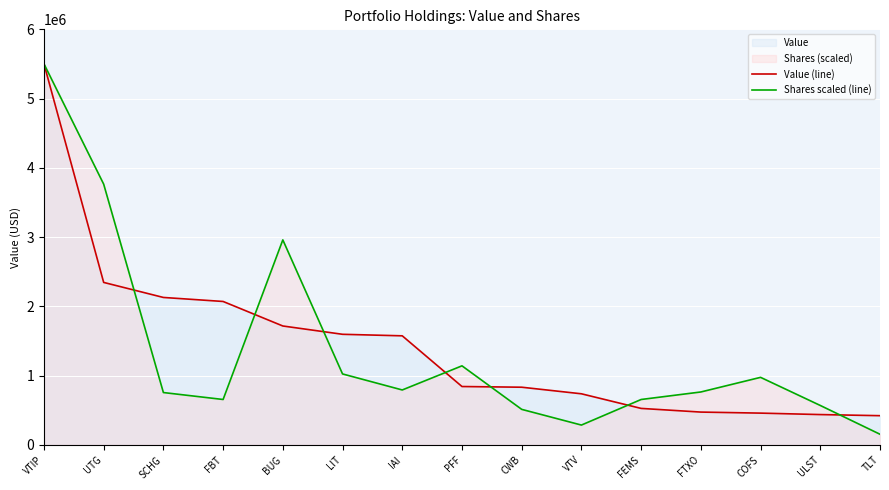

Which series has the largest total across all categories?

Value (line)